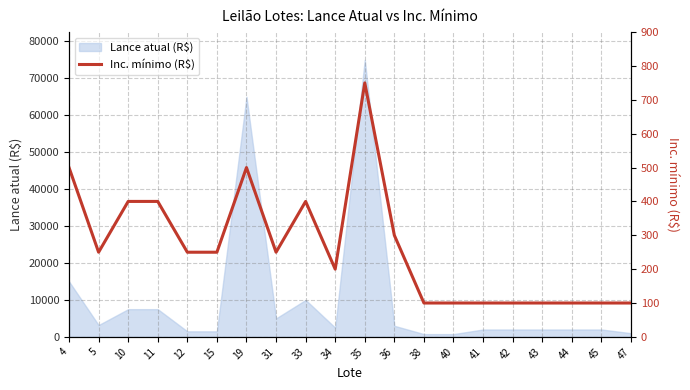

Between 4 and 42, which is larger?

4